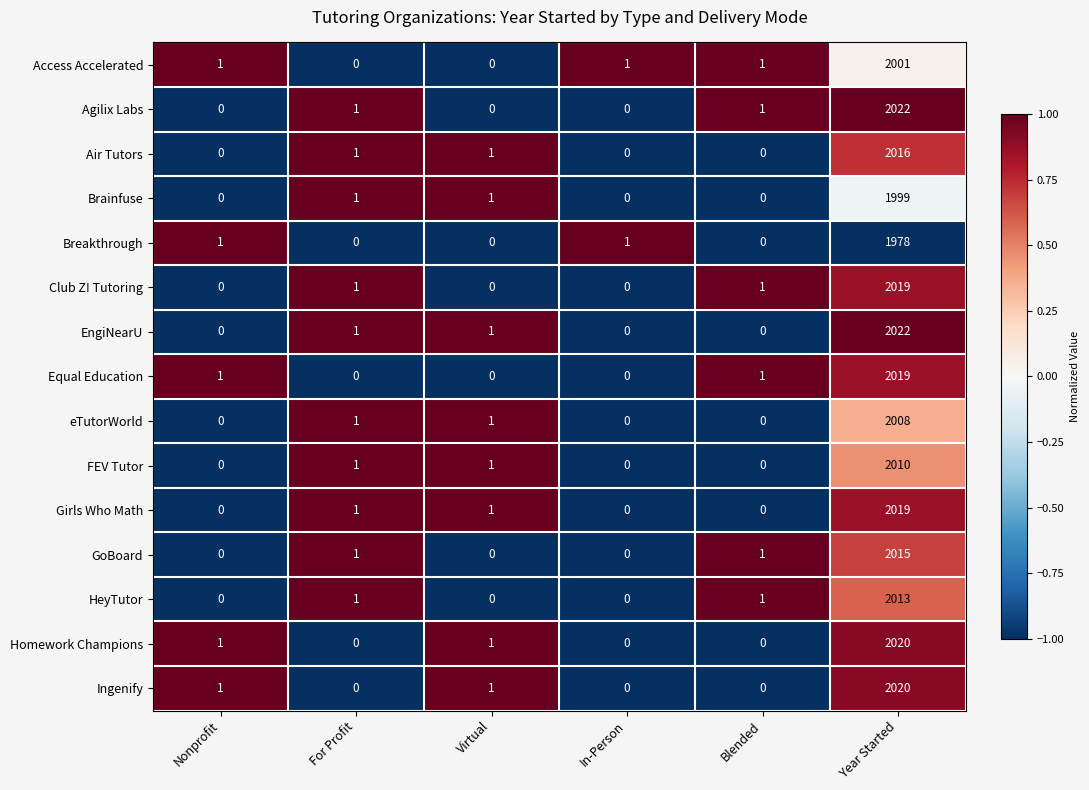

At which category is the sum across all series the highest?

Year Started